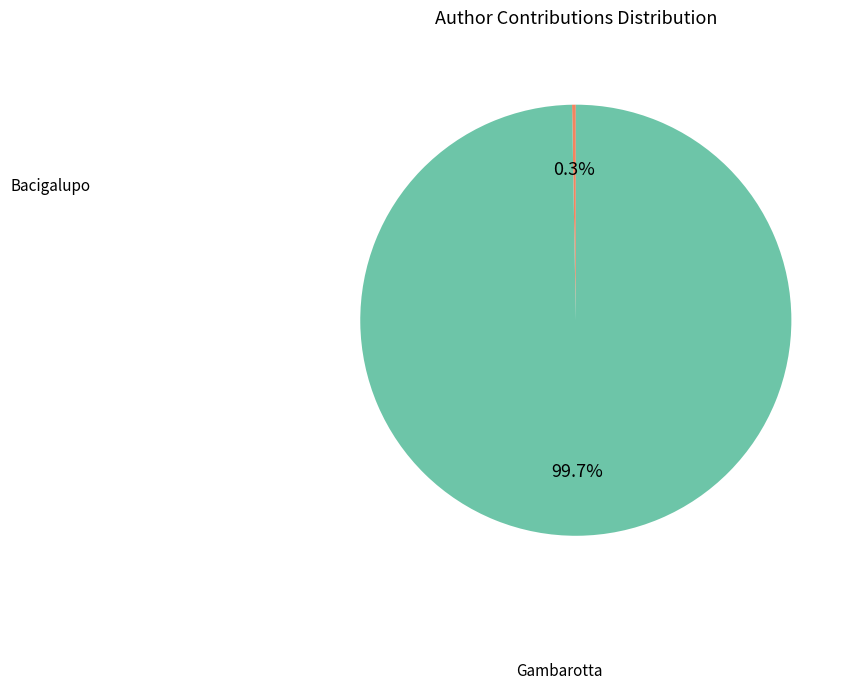

Does any single category account for the majority?

Yes